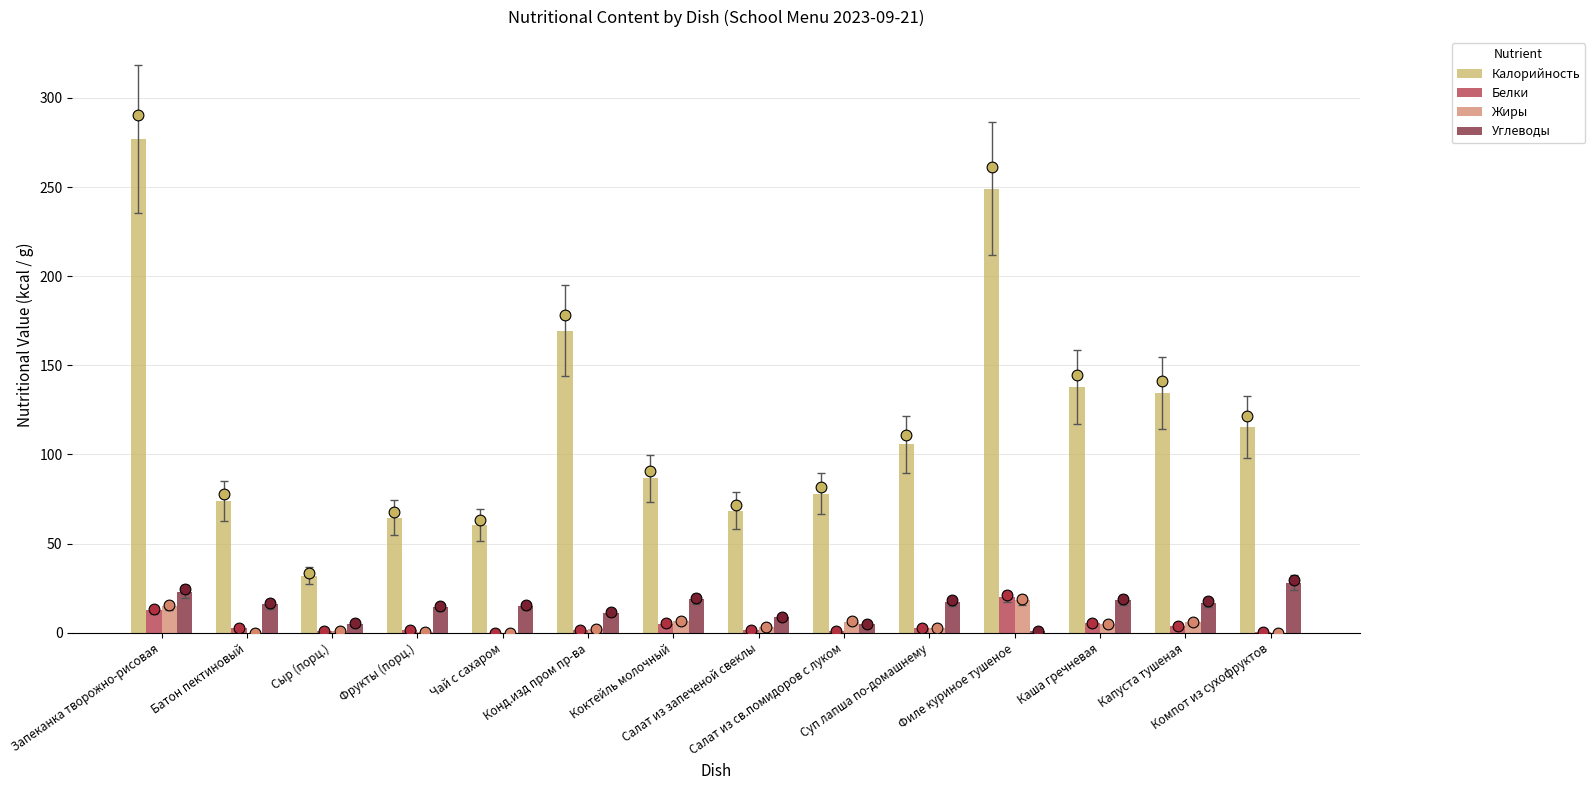

Is the value of Калорийность at Коктейль молочный greater than the value of Белки at Запеканка творожно-рисовая?

Yes